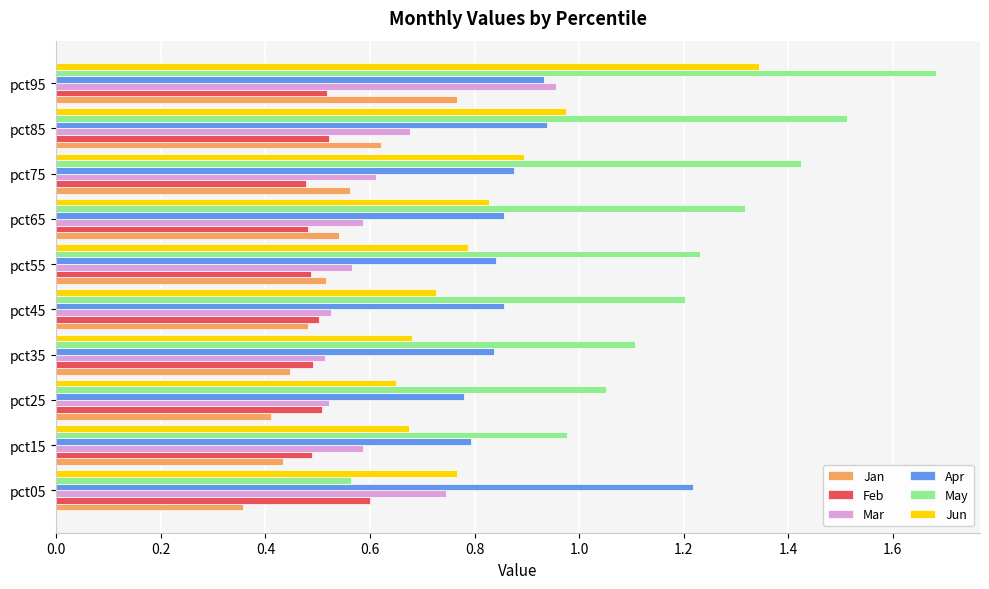

List the series in order of their peak value, lowest first.

Feb, Jan, Mar, Apr, Jun, May